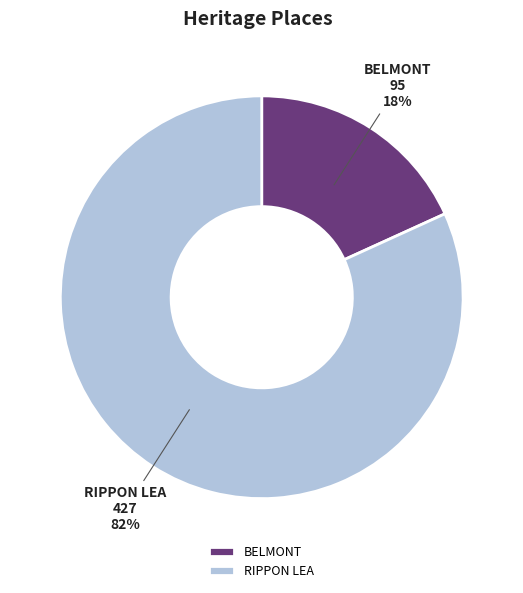

Does RIPPON LEA represent more than half of the total?

Yes